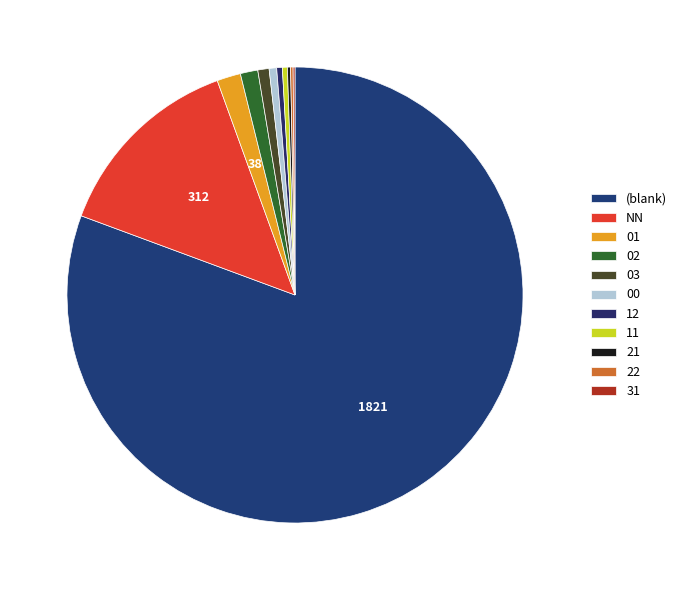

How many slices are in this pie chart?

11